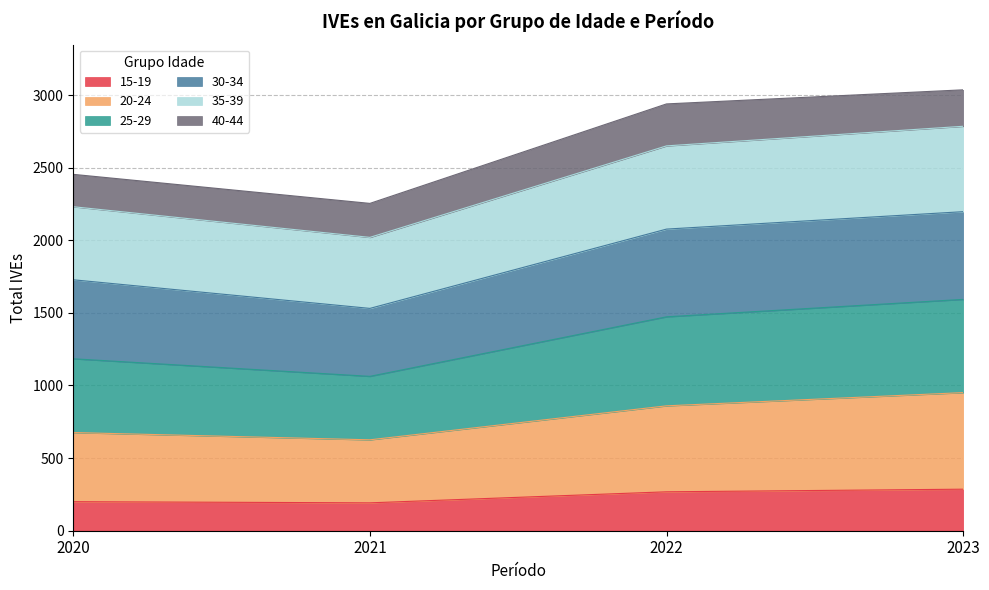

At which label does 20-24 reach its peak?

2023